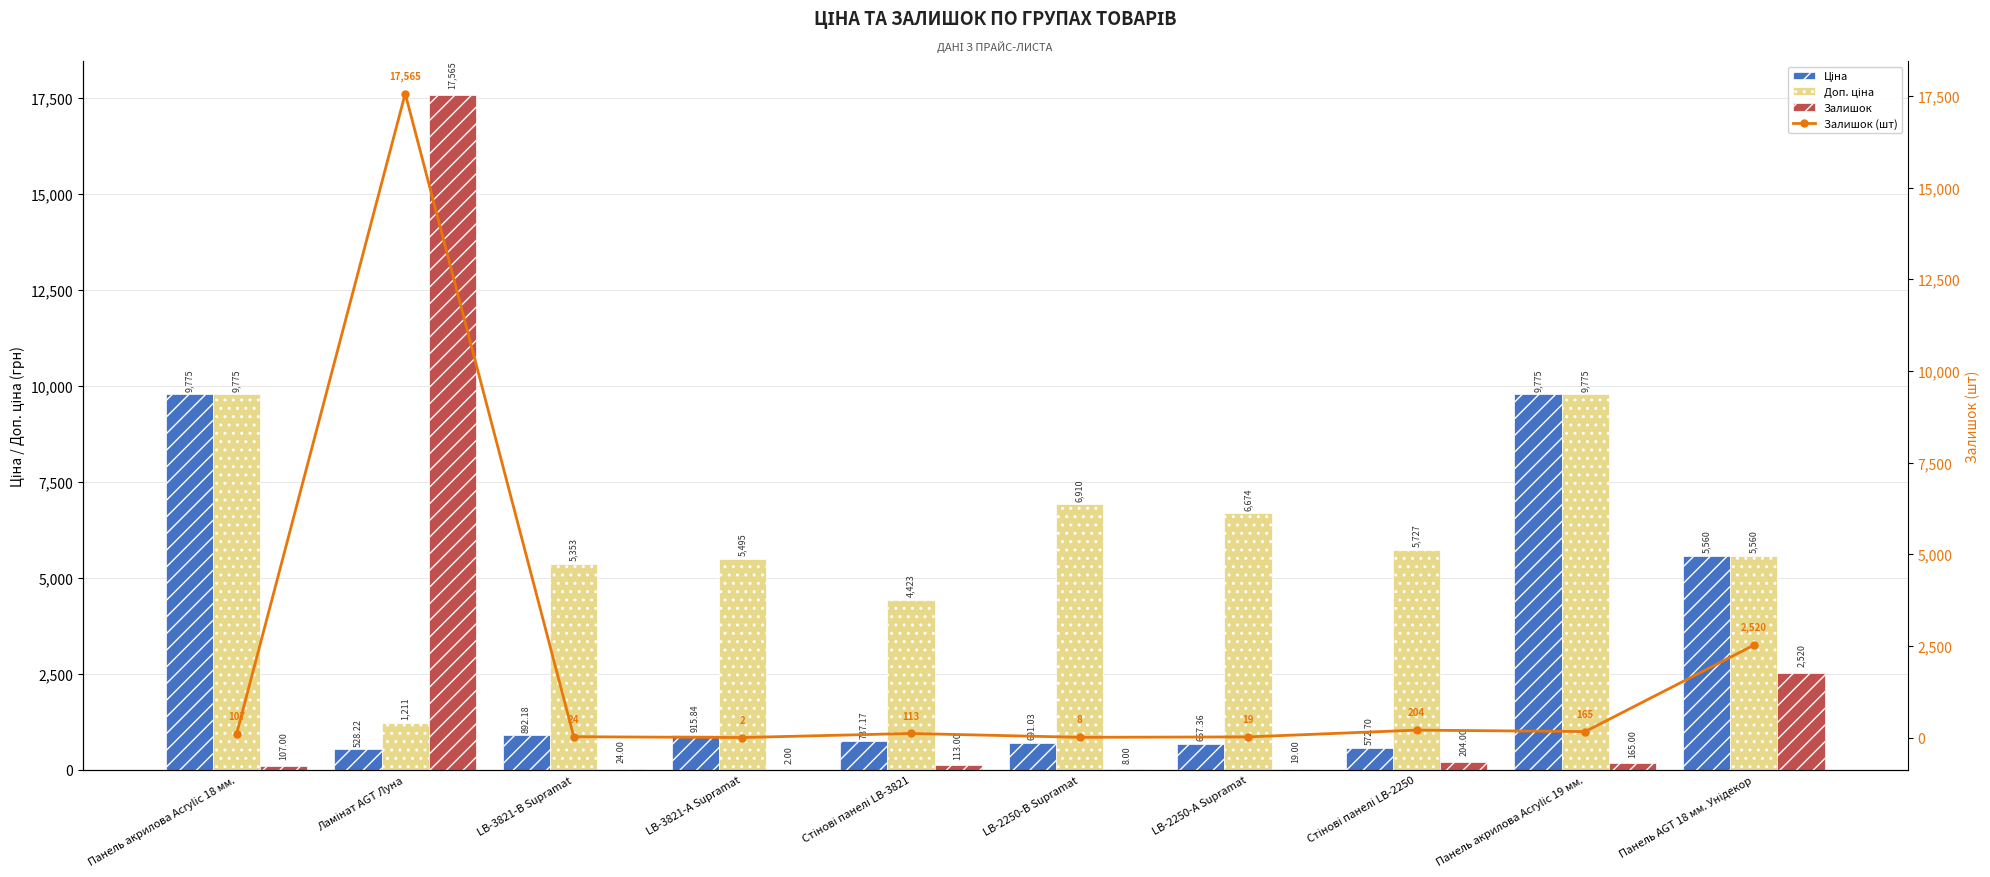

Which series has the widest spread of values?

Залишок